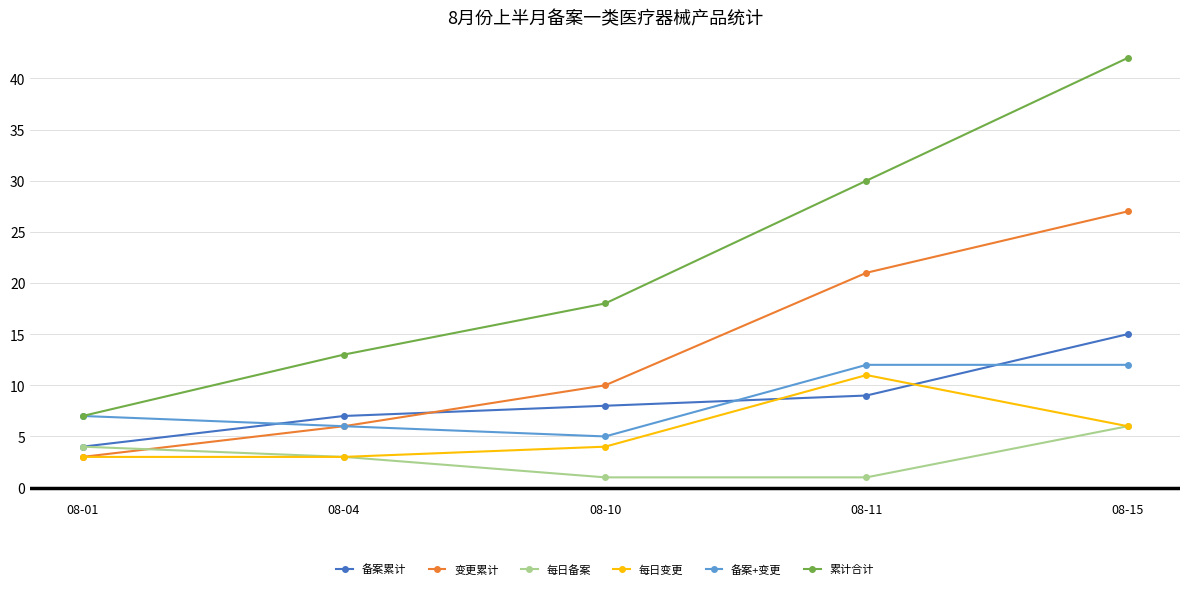

True or false: 累计合计 has a value of 6 at 08-11.

False